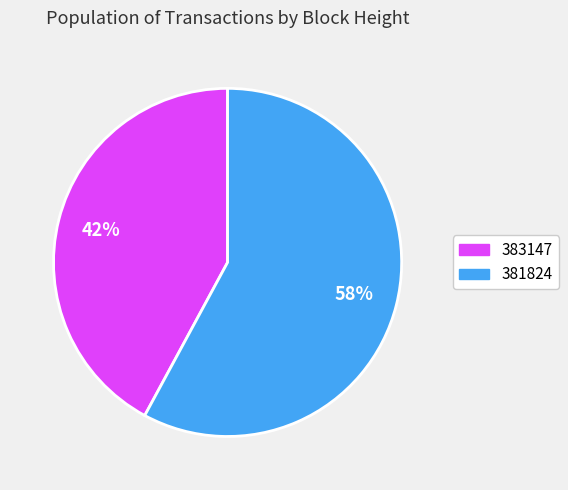

Is there any slice that represents more than half of the pie?

Yes